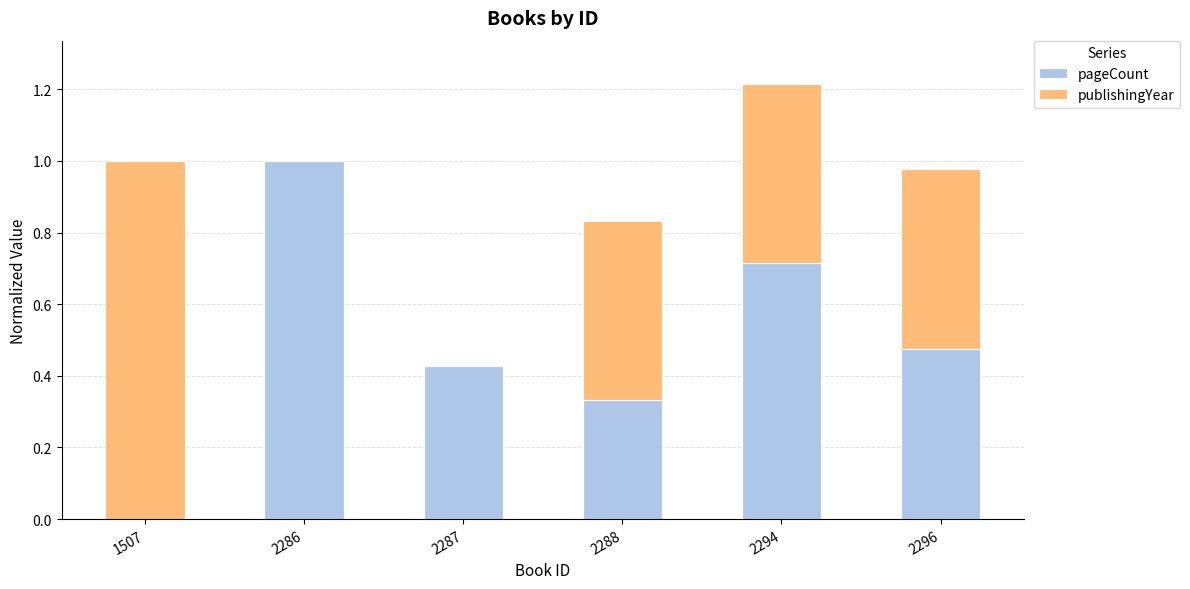

What is the total value across all series at 1507?

1.0